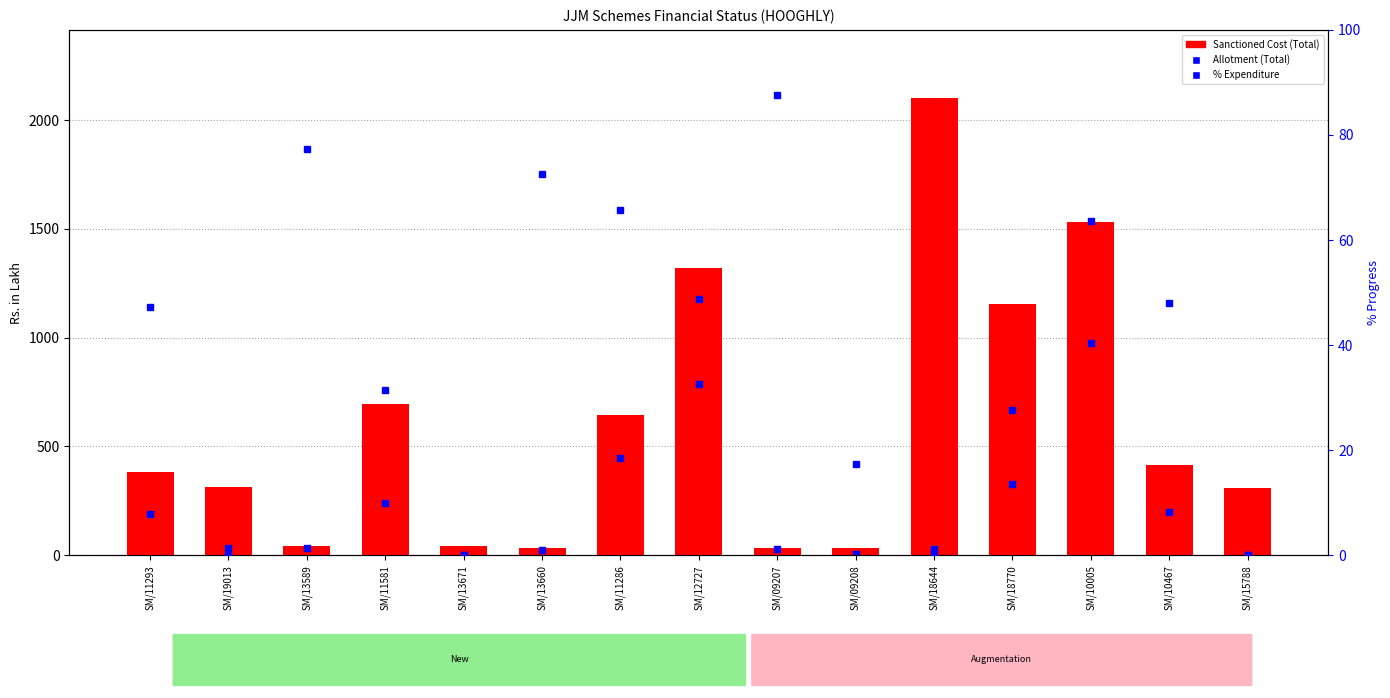

Which series contains the lowest Y value?

Allotment (Total)